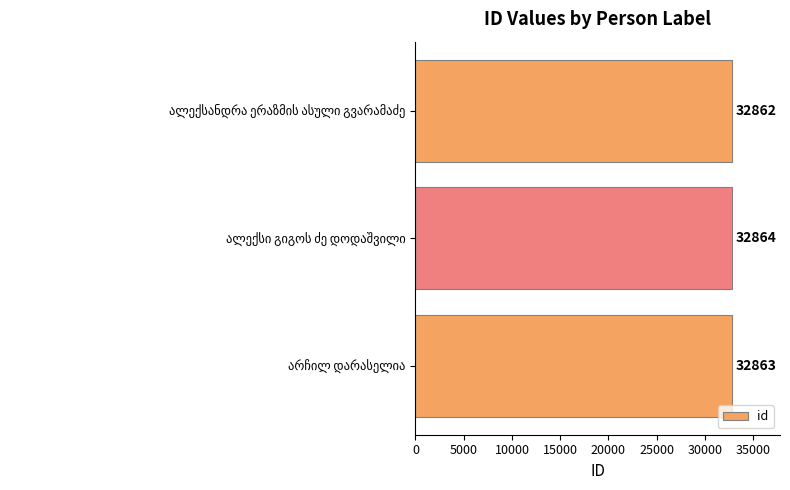

How many distinct data groups are displayed?

1